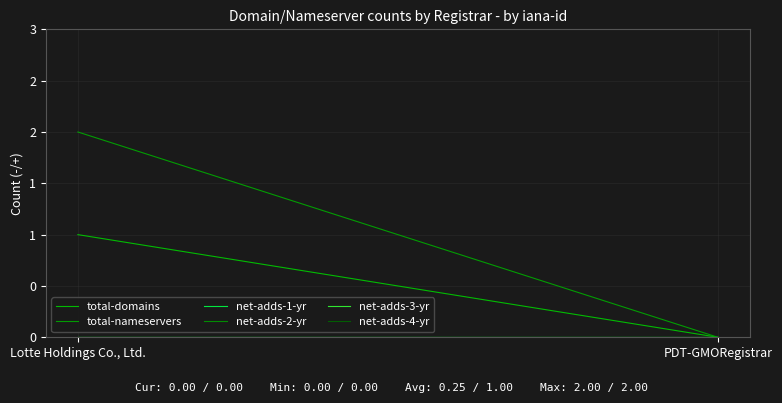

At which label does net-adds-1-yr reach its minimum?

Lotte Holdings Co., Ltd.